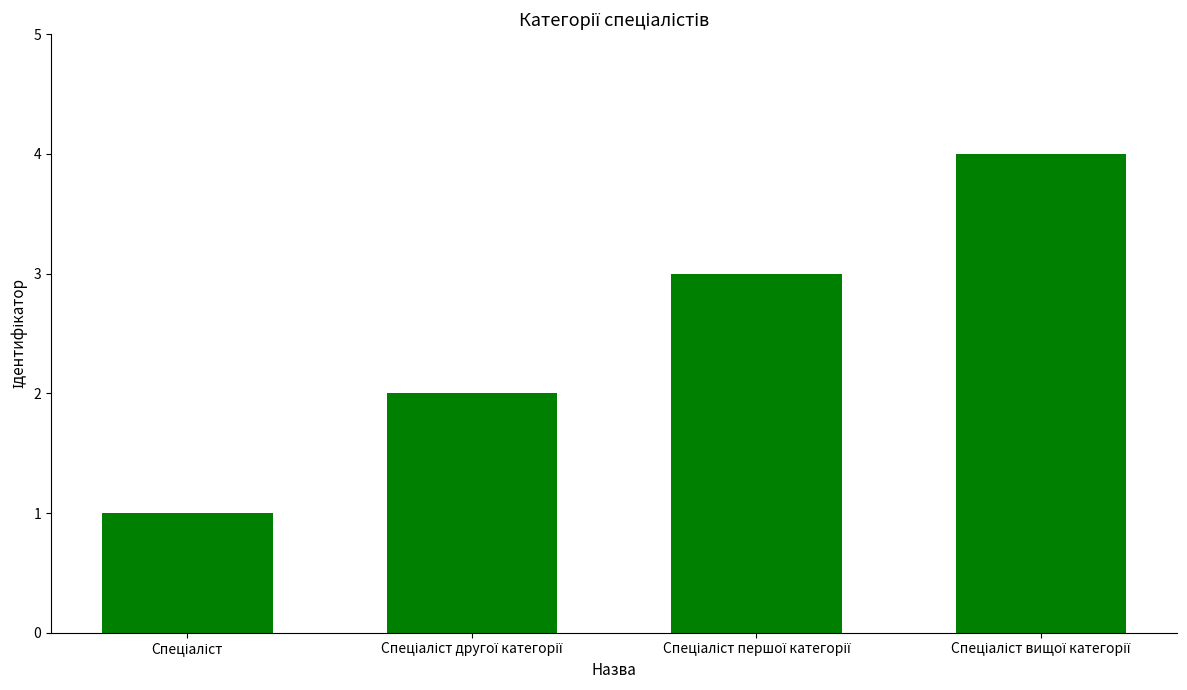

What is the greatest value displayed?

4